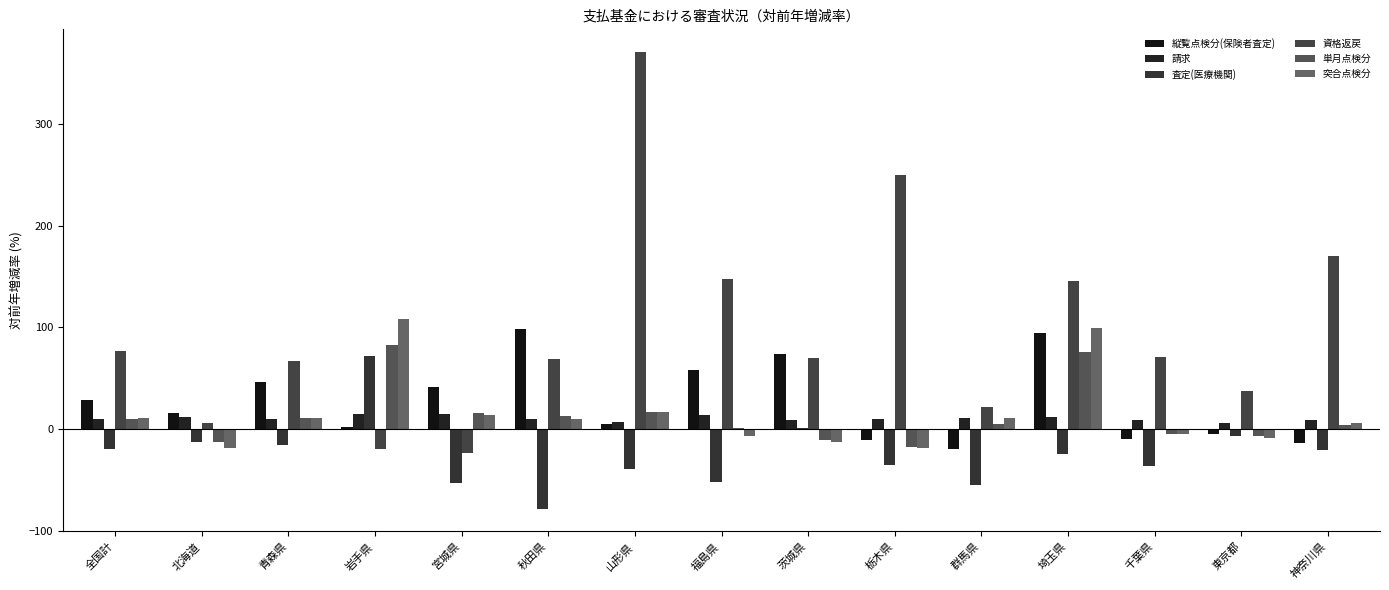

List the series in order of their peak value, lowest first.

請求, 査定(医療機関), 単月点検分, 縦覧点検分(保険者査定), 突合点検分, 資格返戻